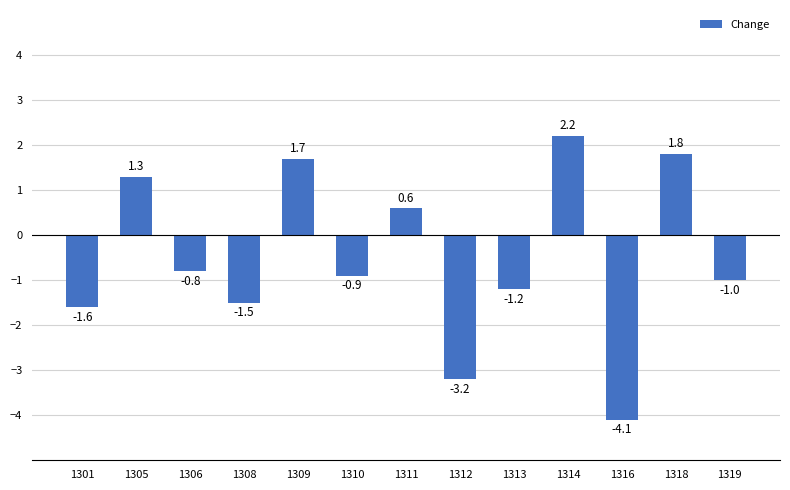

List the labels in order of value, smallest first.

1316, 1312, 1301, 1308, 1313, 1319, 1310, 1306, 1311, 1305, 1309, 1318, 1314